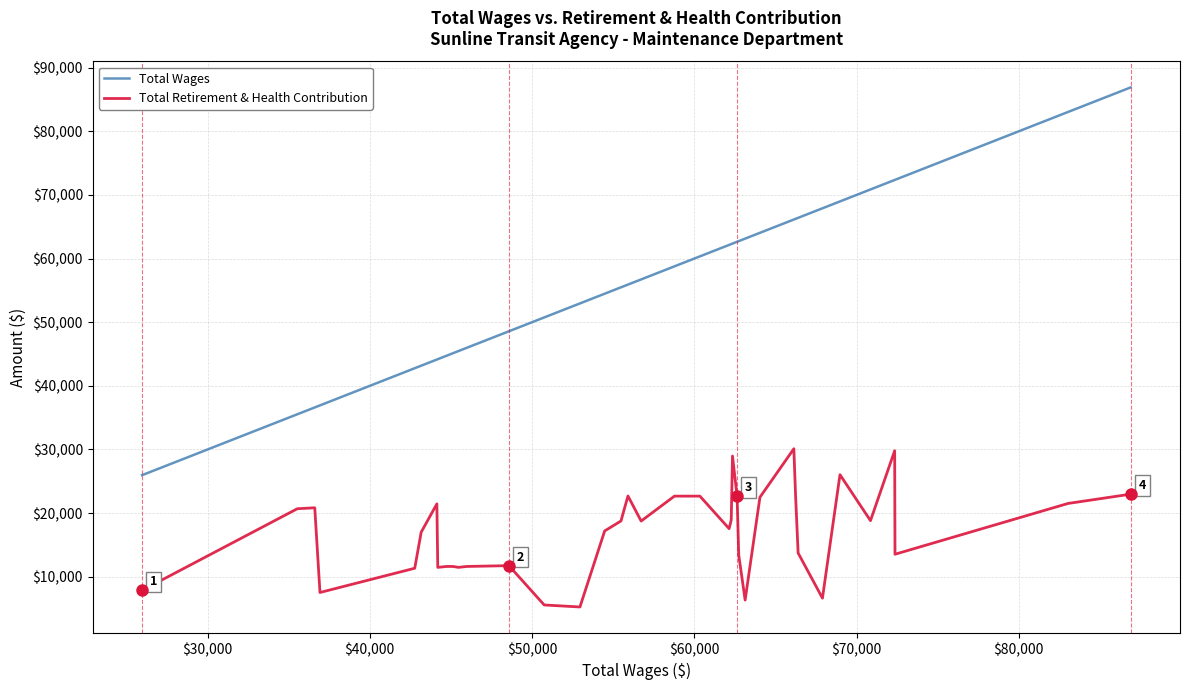

True or false: Total Retirement & Health Contribution and Total Wages cross at least once.

False